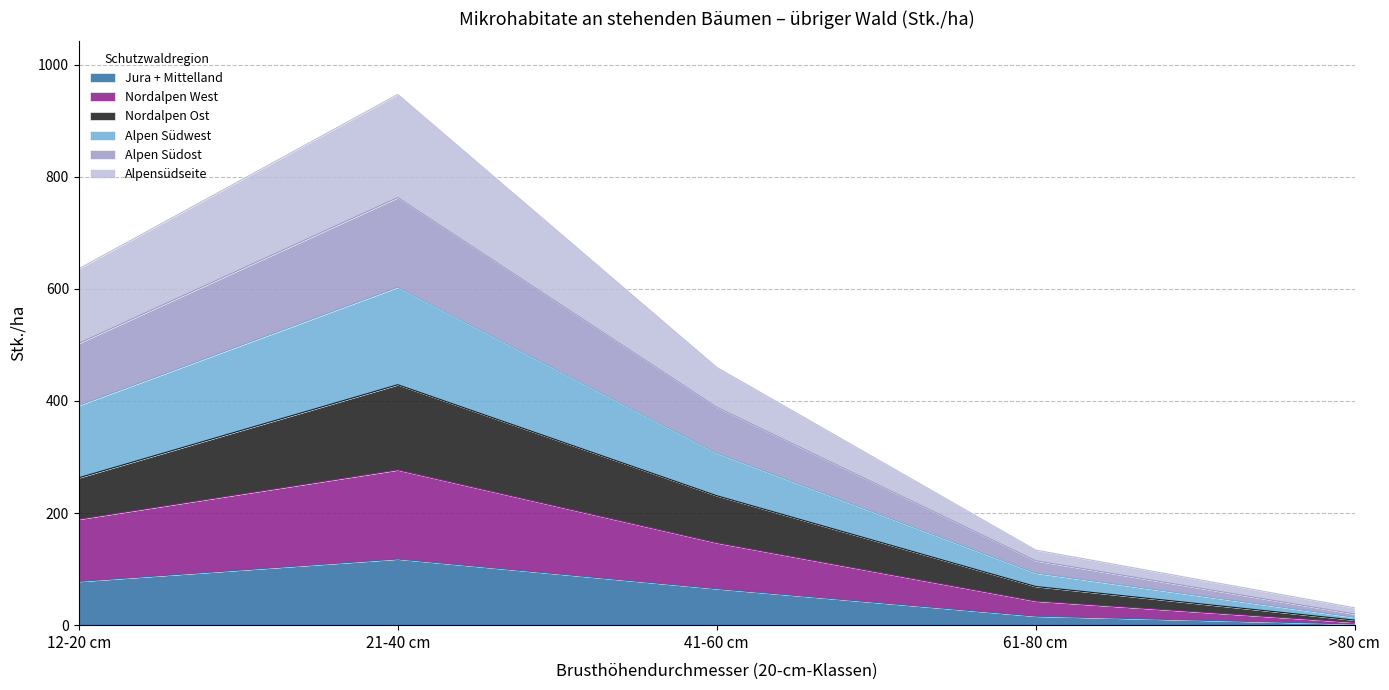

Where is Nordalpen West nearest to the value 141?

41-60 cm